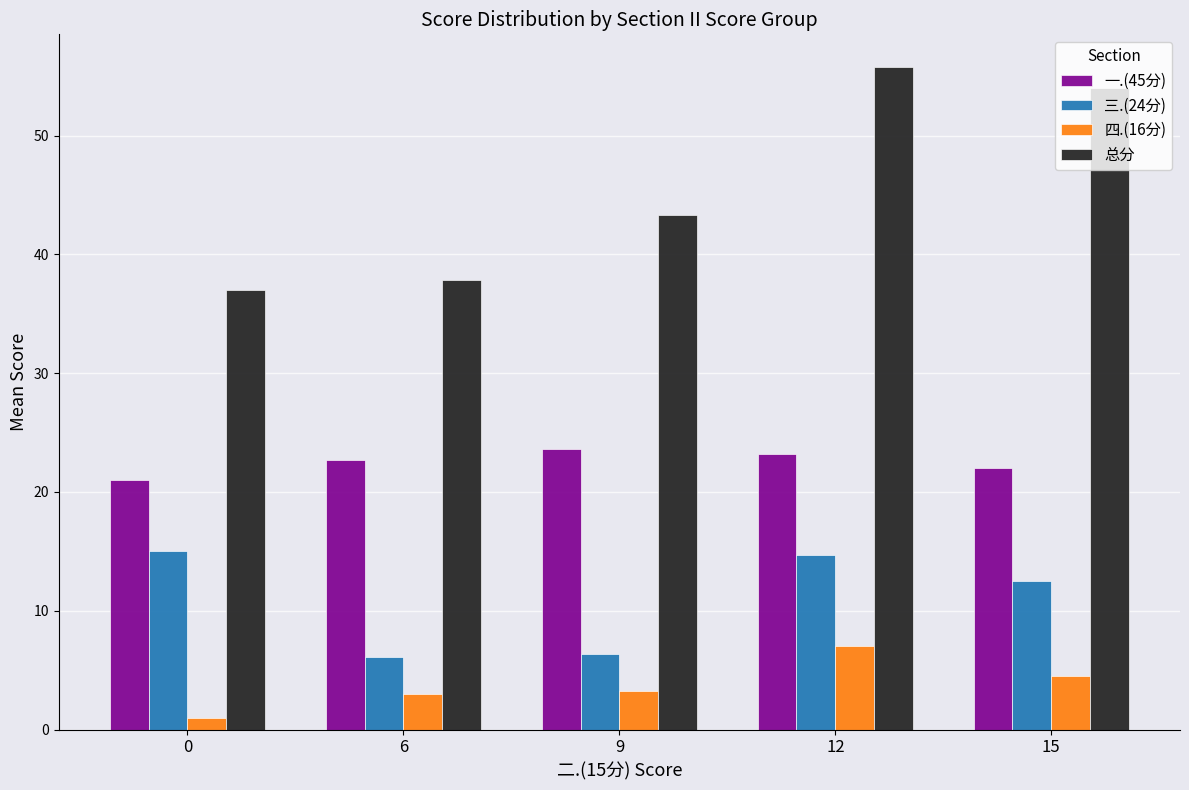

Which series has the largest range (max minus min)?

总分